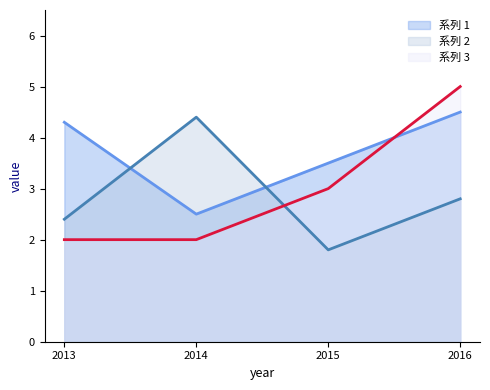

What is the greatest value displayed?

5.0